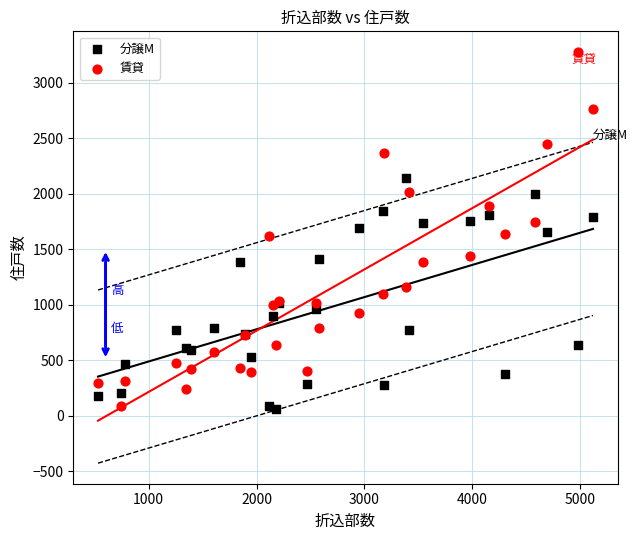

Which series has the largest Y range (max minus min)?

賃貸